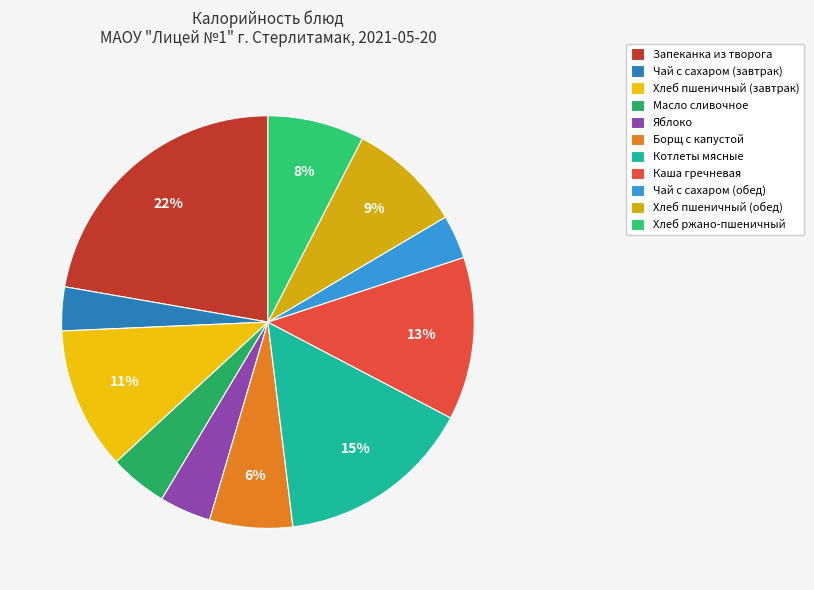

To the nearest percent, what portion does Хлеб пшеничный (обед) represent?

9%